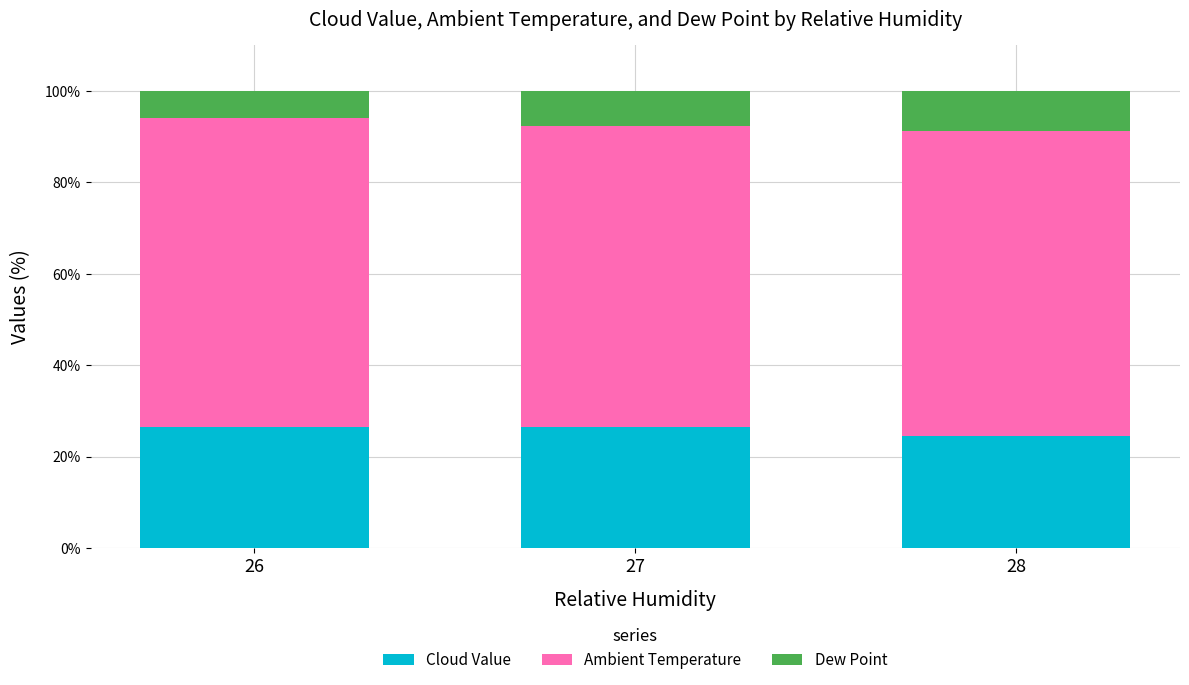

What is the average value of the Cloud Value series?

25.8